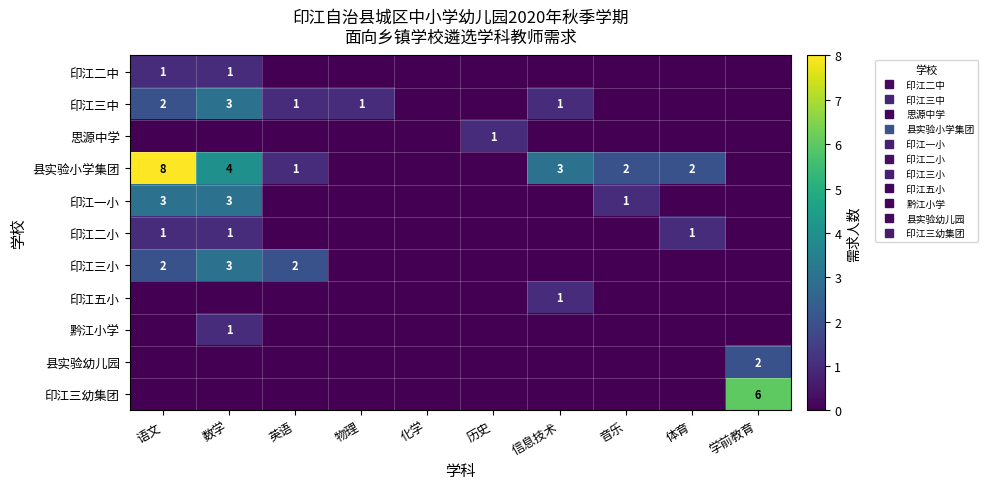

What is the total value across all series at 数学?

16